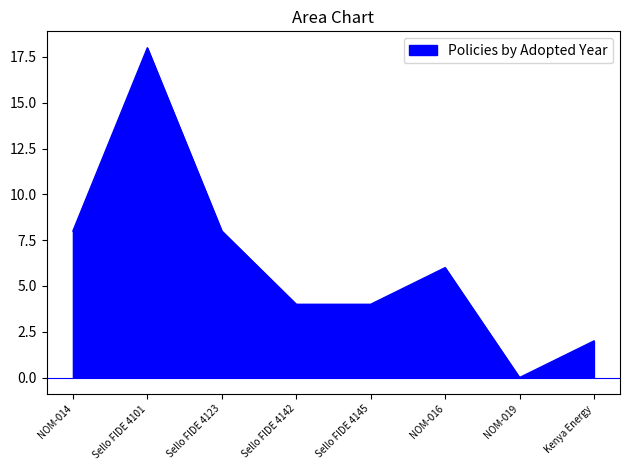

What is the change in value from NOM-016 to NOM-019?

-6